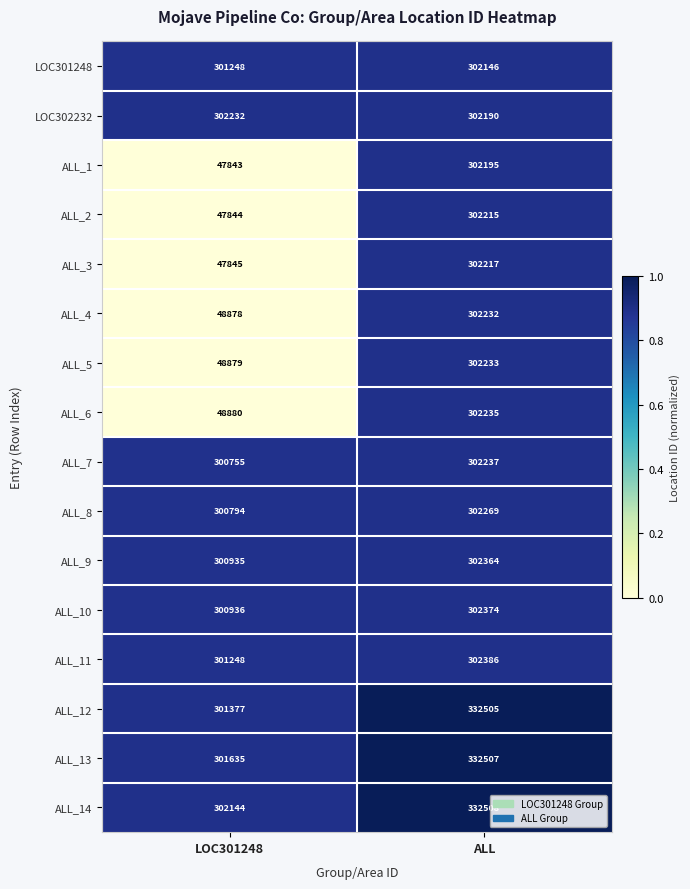

What is the difference between the ALL_6 values at ALL and LOC301248?

253355